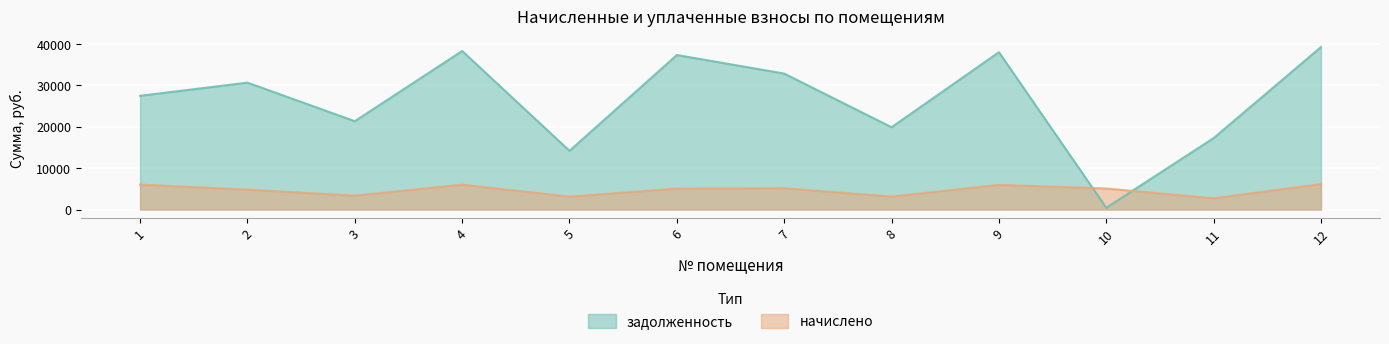

What is the lowest value of the начислено series?

2698.9